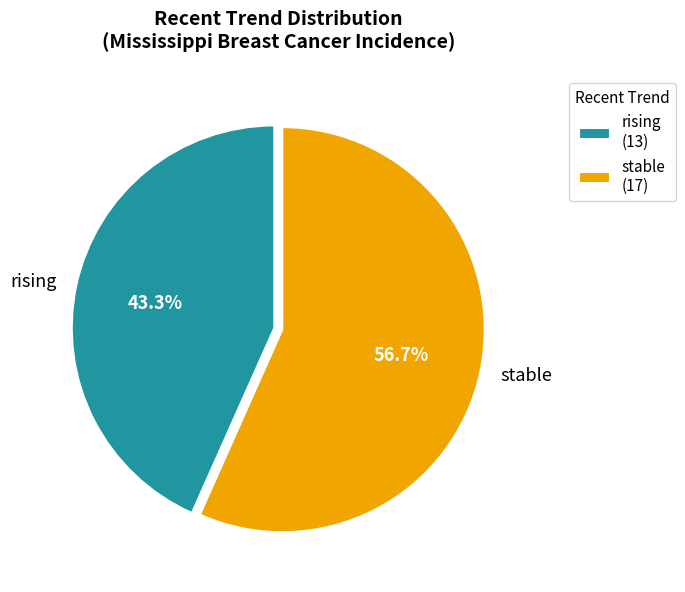

Approximately how many times larger is the value at rising compared to stable?

0.8